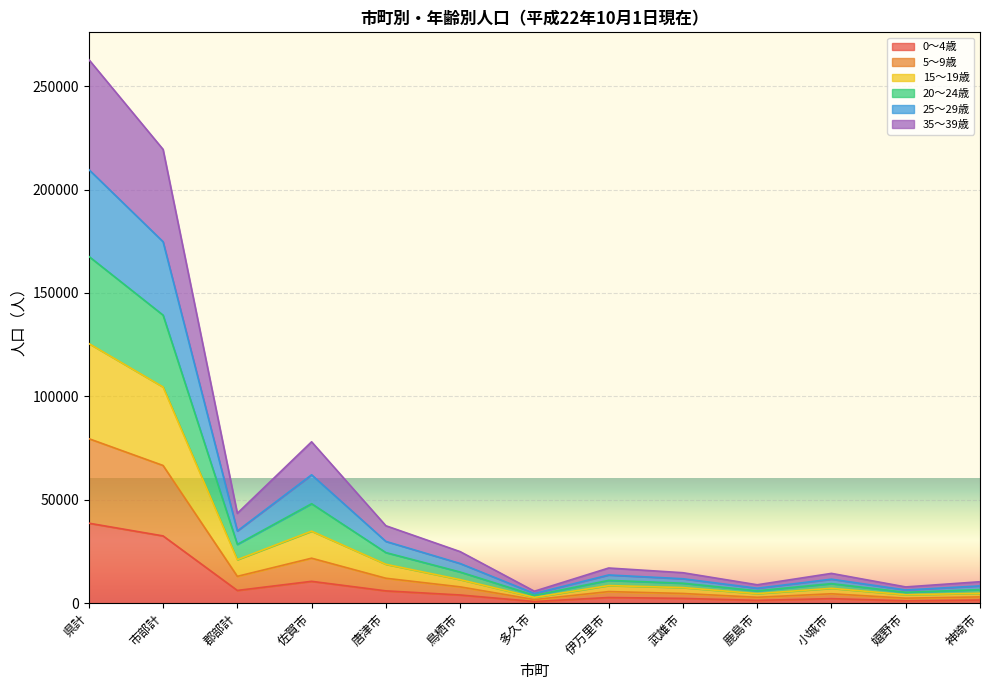

Which category has the highest value in the 0～4歳 series?

県計